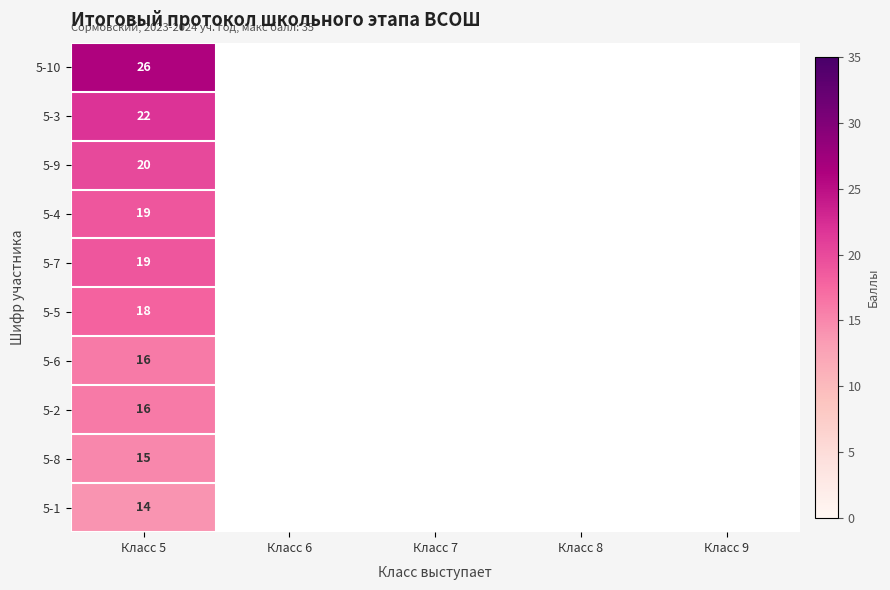

Is it true that 5-3 equals 22 at Класс 5?

True